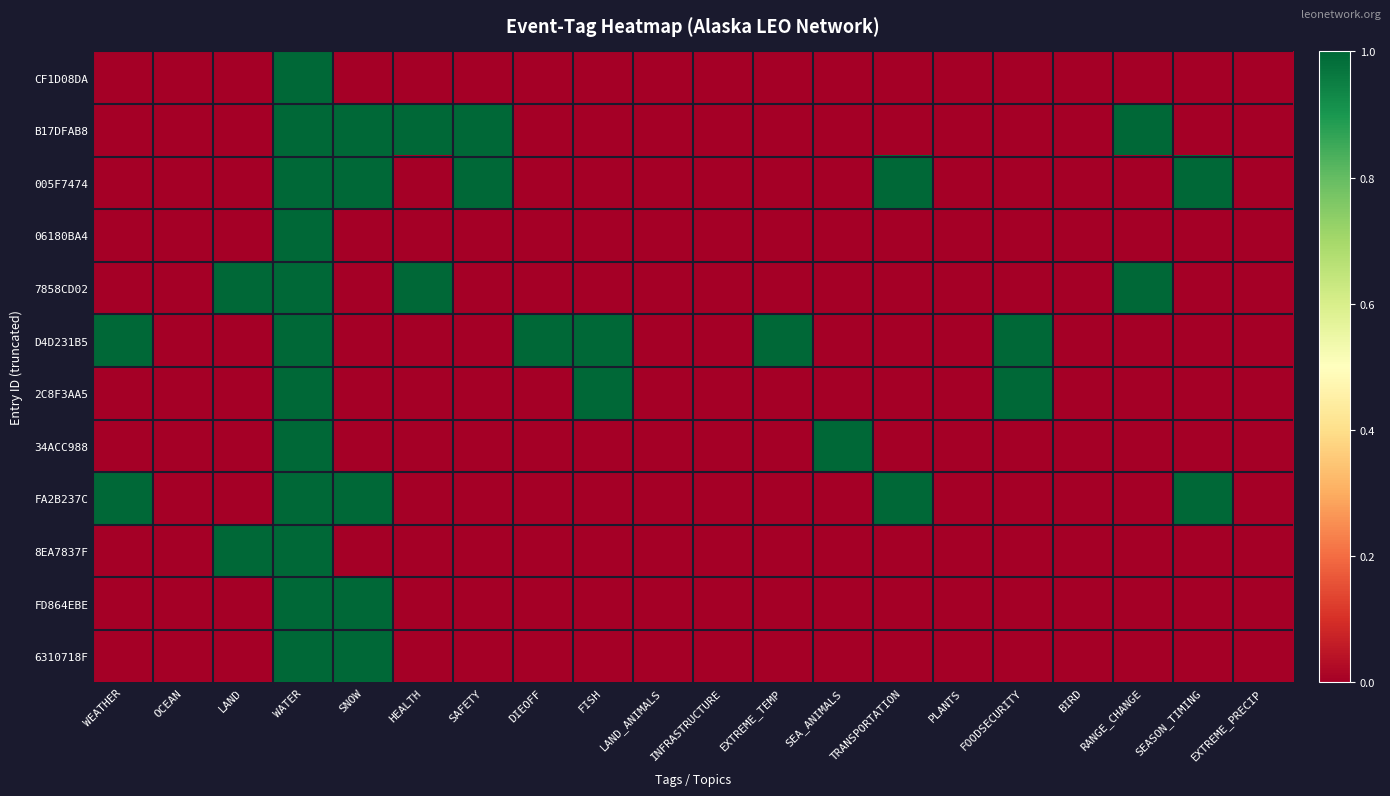

Which series has the largest total across all categories?

D4D231B5